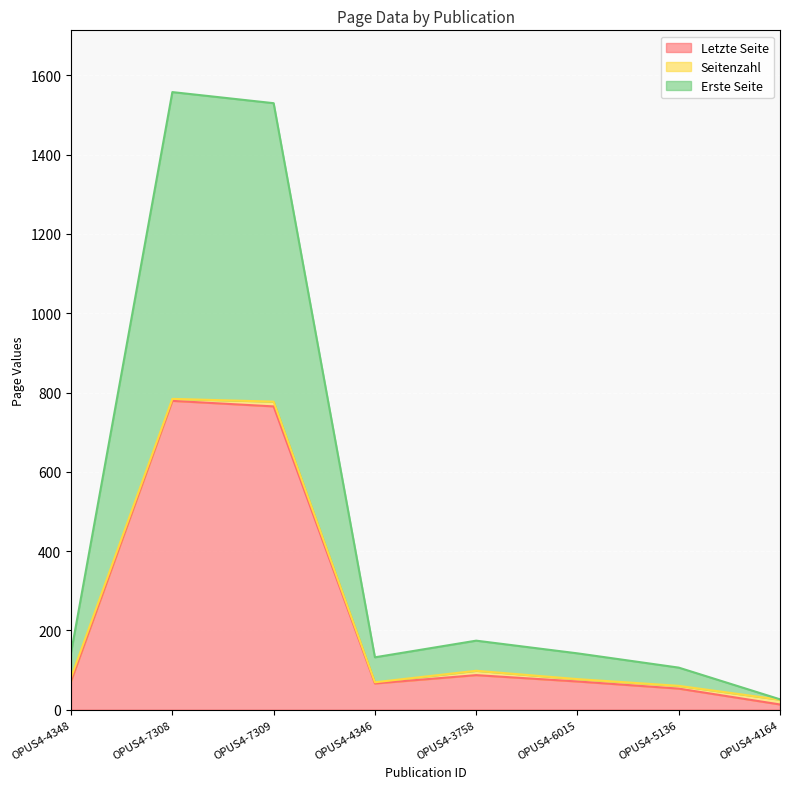

At which label does Letzte Seite reach its minimum?

OPUS4-4164